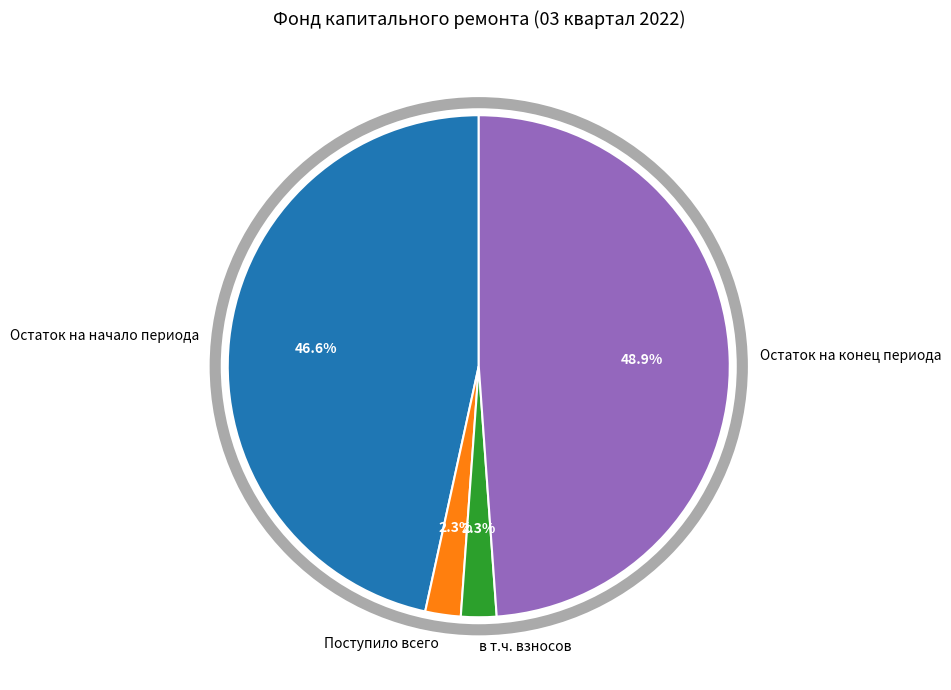

How many segments does this pie chart have?

4